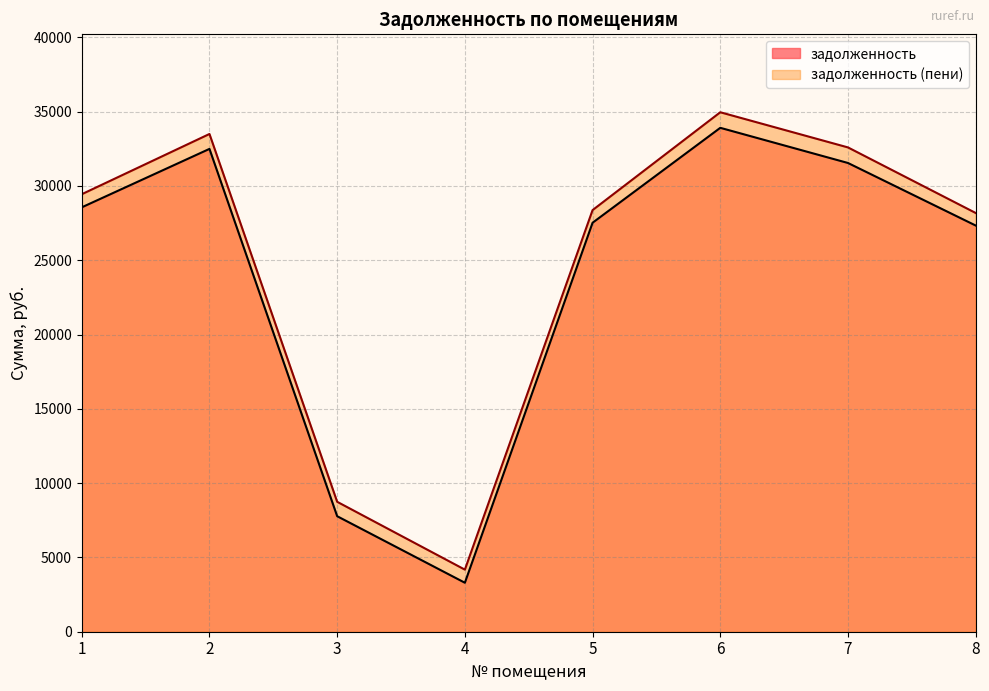

In задолженность (пени), how many points are lower than both neighbors (excluding endpoints)?

1